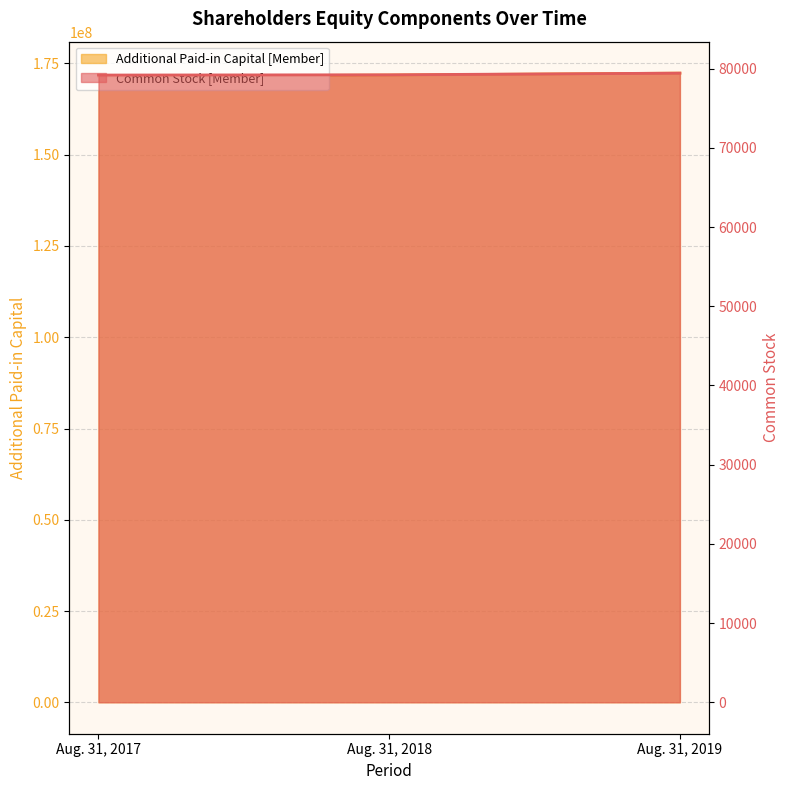

What is the highest value of the Common Stock [Member] series?

79427